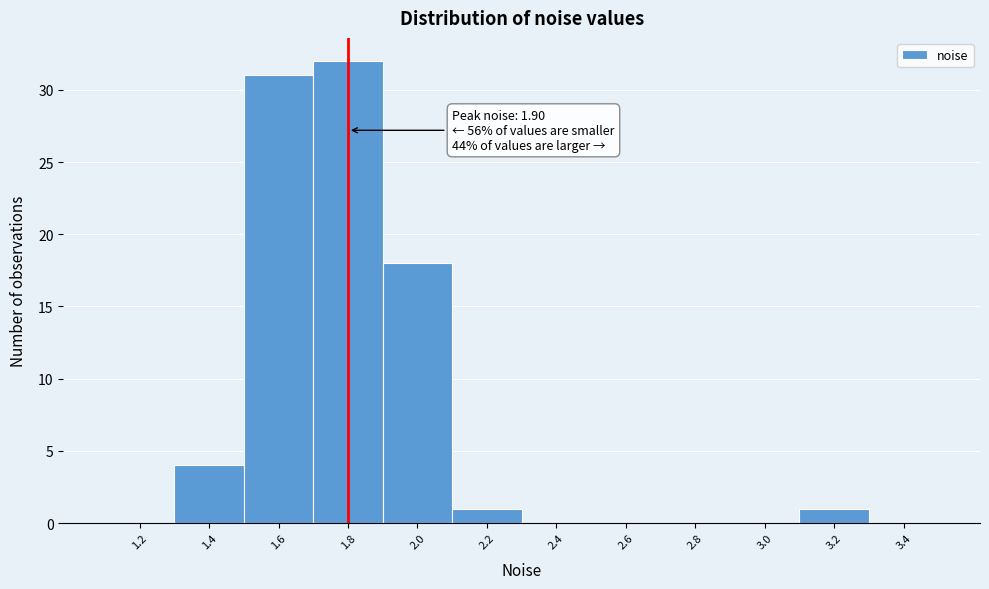

Reading right to left, list all the values displayed in this chart.

3.4=0	3.2=1	3.0=0	2.8=0	2.6=0	2.4=0	2.2=1	2.0=18	1.8=32	1.6=31	1.4=4	1.2=0